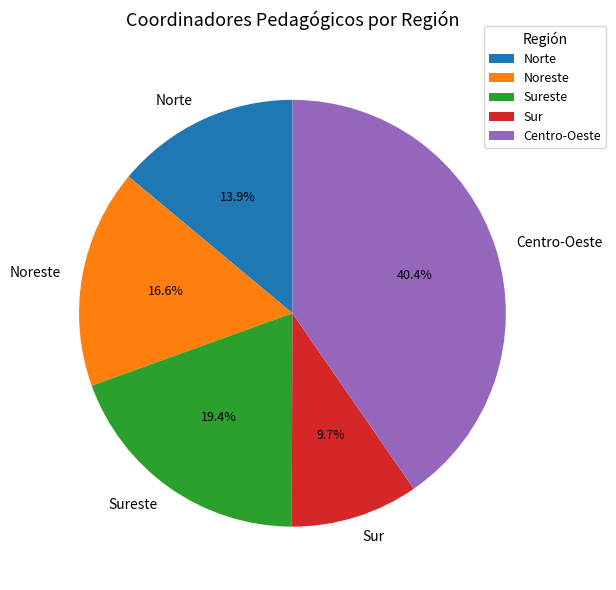

Is there a majority slice in this chart?

No